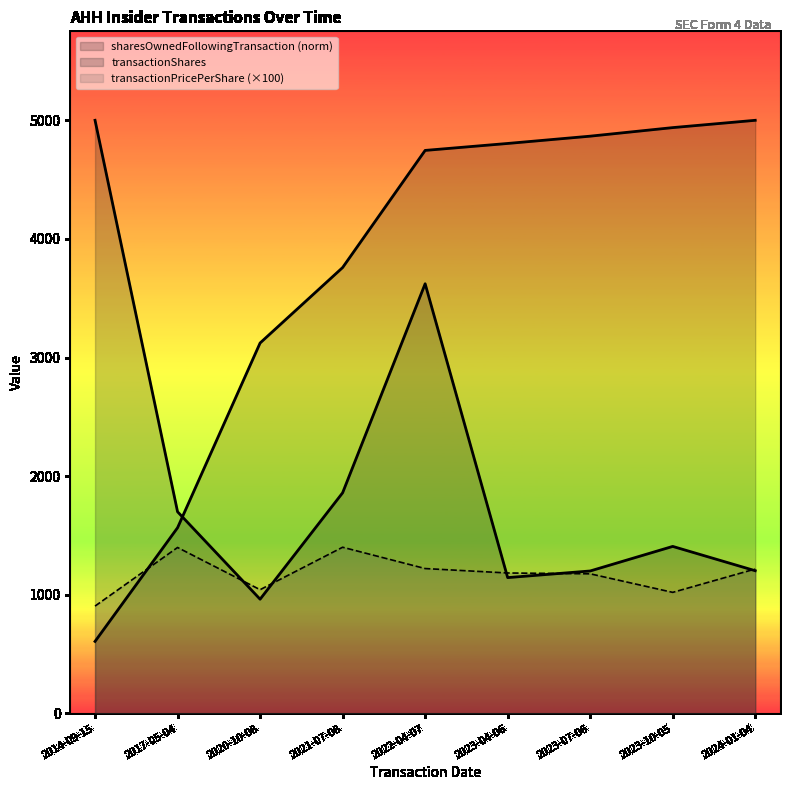

What is the difference between the sharesOwnedFollowingTransaction values at 2020-10-08 and 2023-04-06?

1682.1